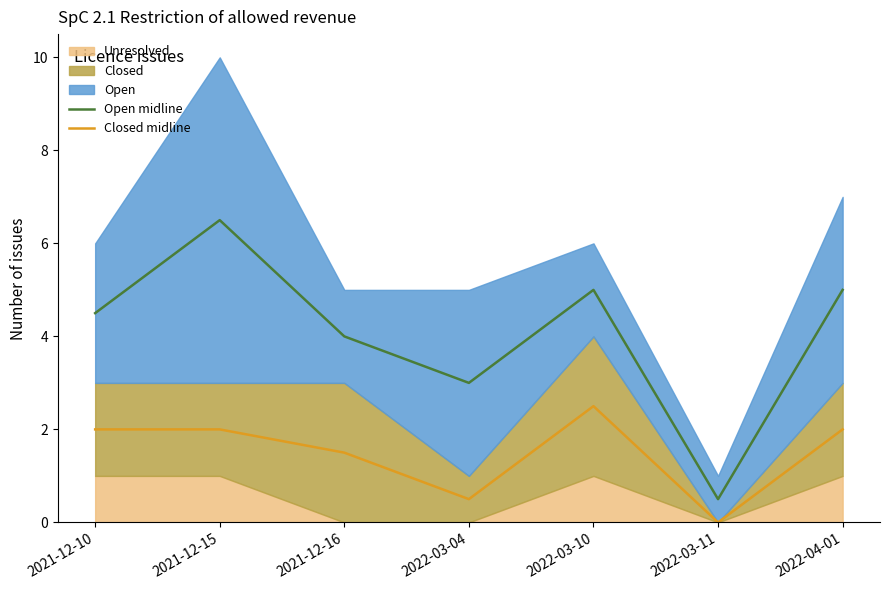

How many Closed midline values are between 0 and 2?

6